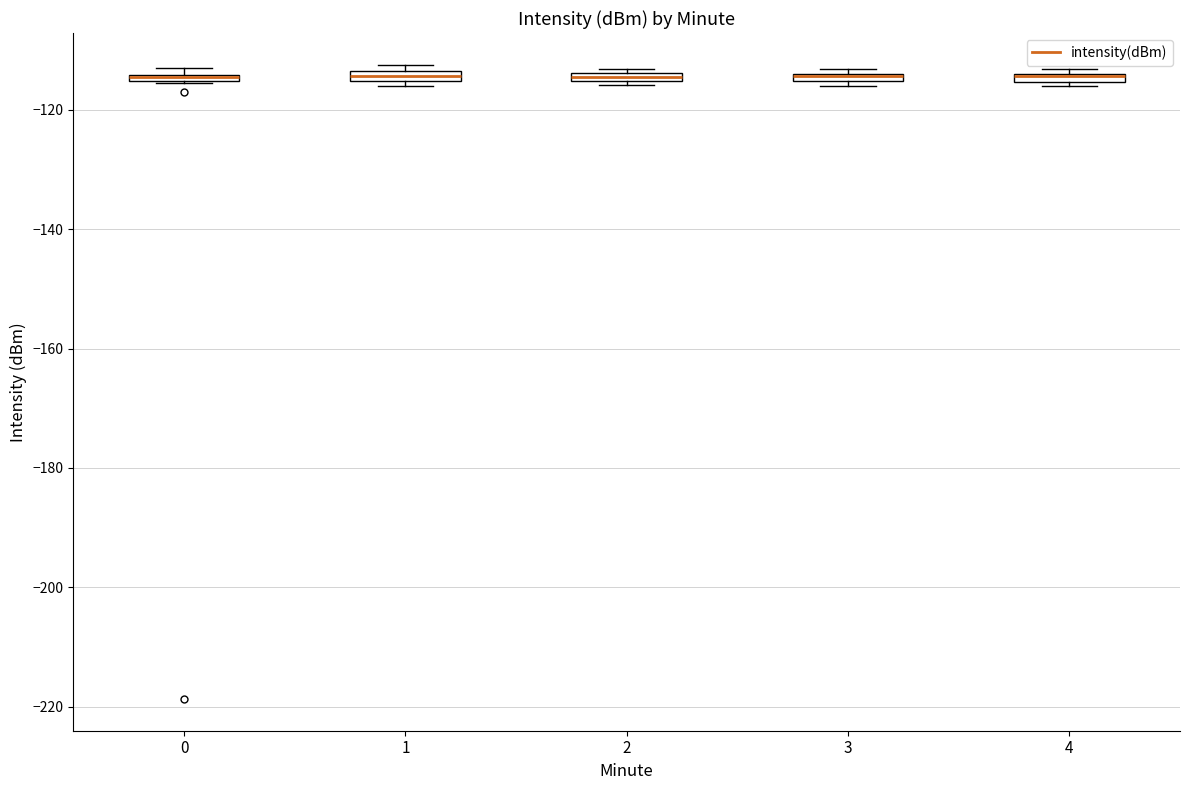

Where is the upper edge of the box at x = 0 on the y-axis? The values are not printed on the chart, so give them approximately, as read against the axis.

-114